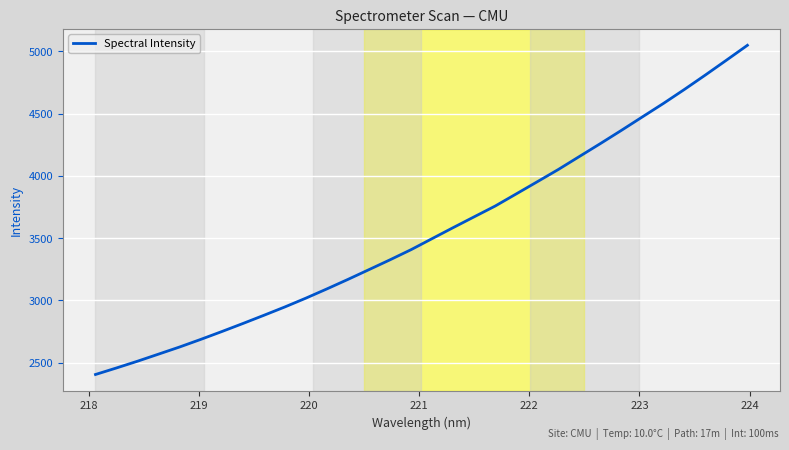

How many lines are shown in the chart?

1